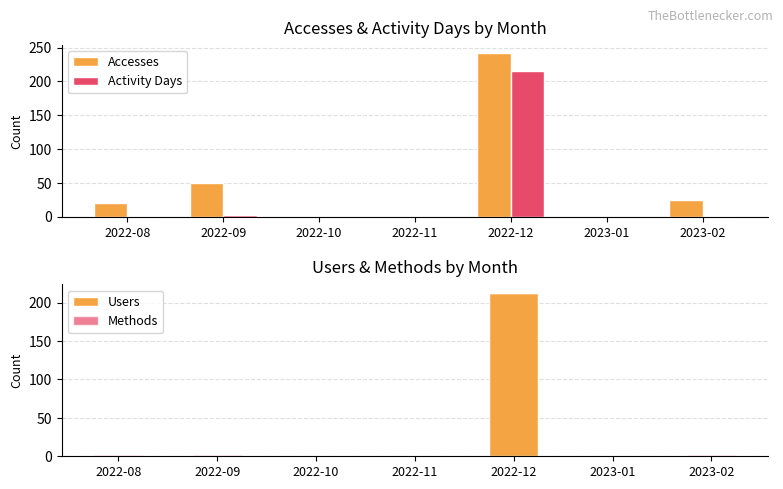

Reading left to right, what are all the values shown in this chart?

Accesses: 20	50	0	0	242	0	24
Activity Days: 1	2	0	0	215	0	1
Users: 1	1	0	0	212	0	1
Methods: 1	1	0	0	1	0	1